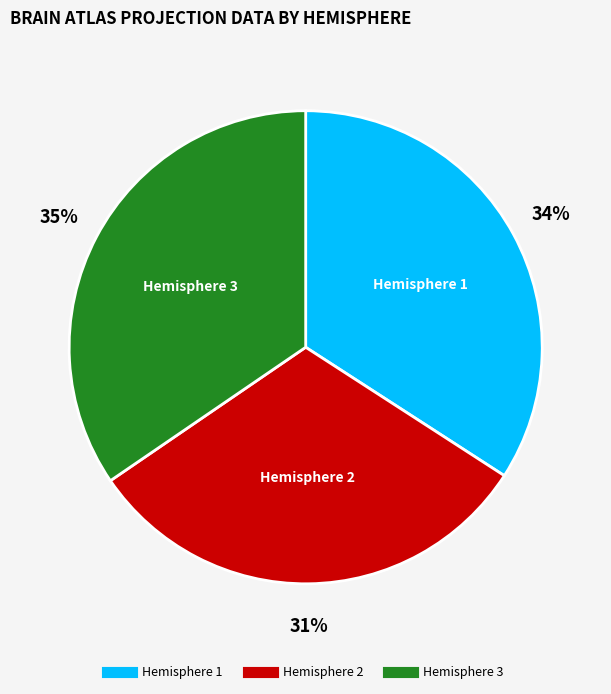

To the nearest percent, what is the combined percentage of Hemisphere 1 and Hemisphere 2?

65%